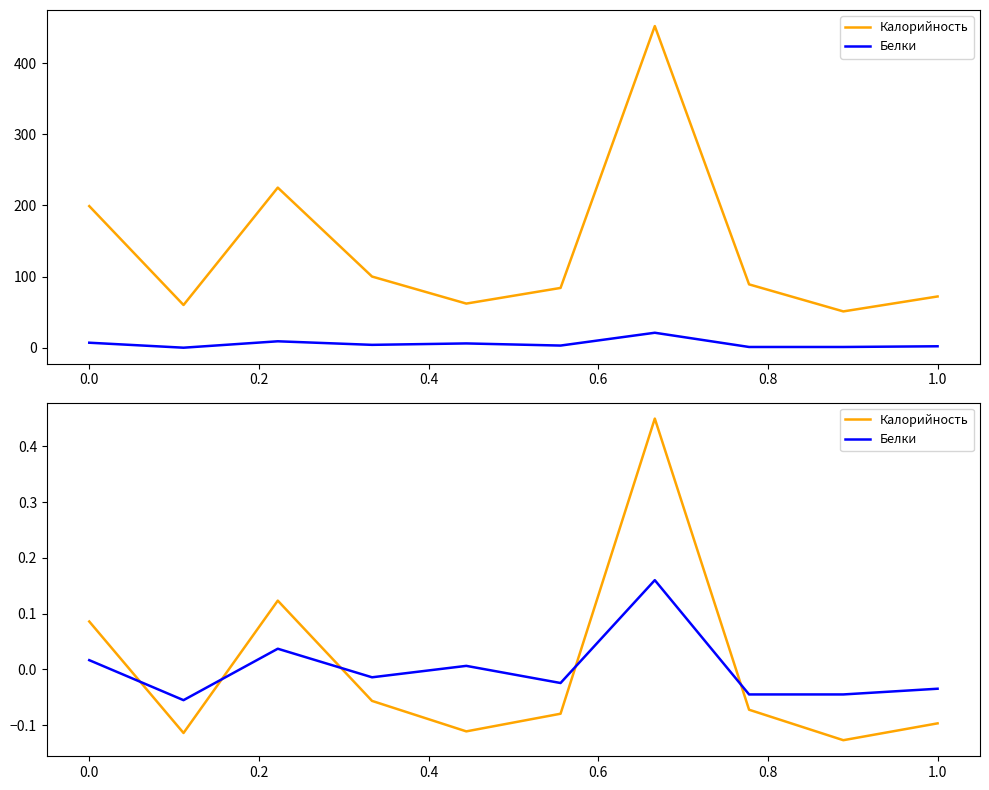

What position from the left is 0.2?

3